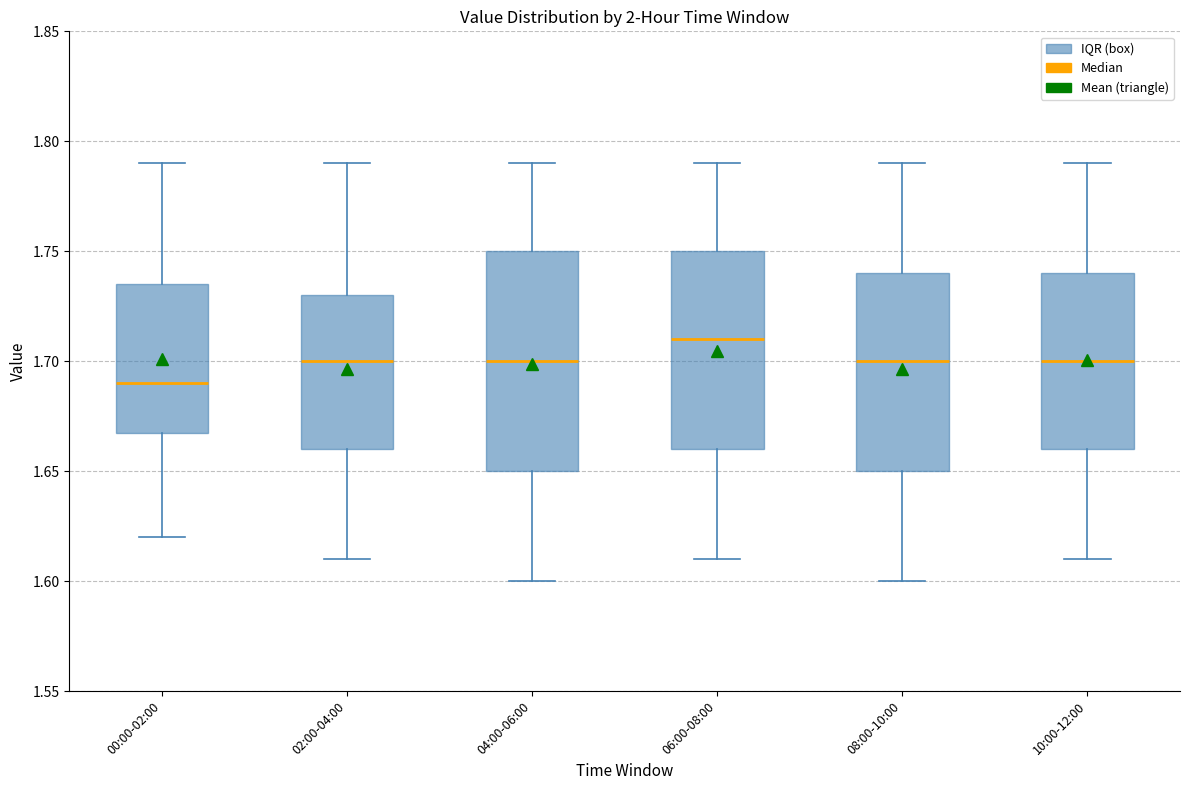

Where is the upper edge of the box for 06:00-08:00 on the y-axis? The values are not printed on the chart, so give them approximately, as read against the axis.

1.750